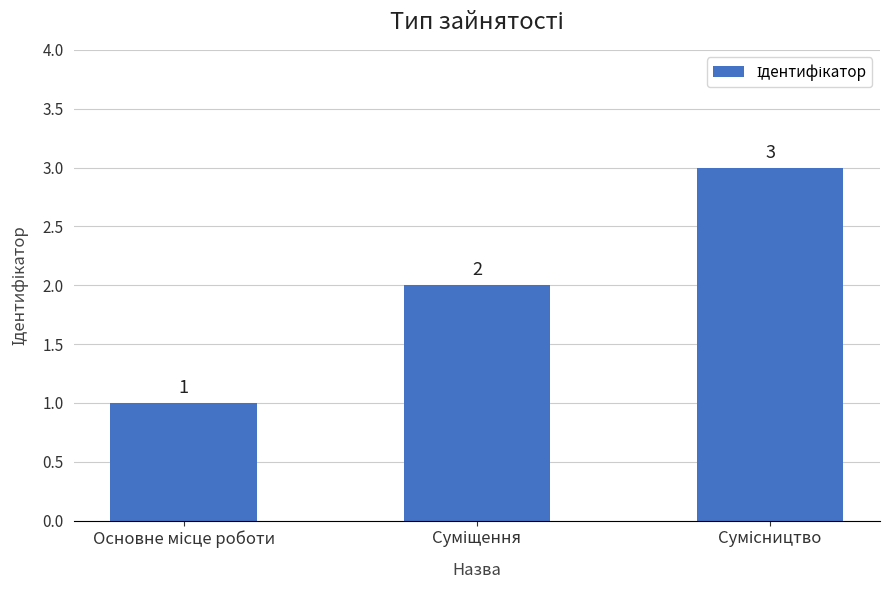

What is the value of the 2nd bar from the left?

2